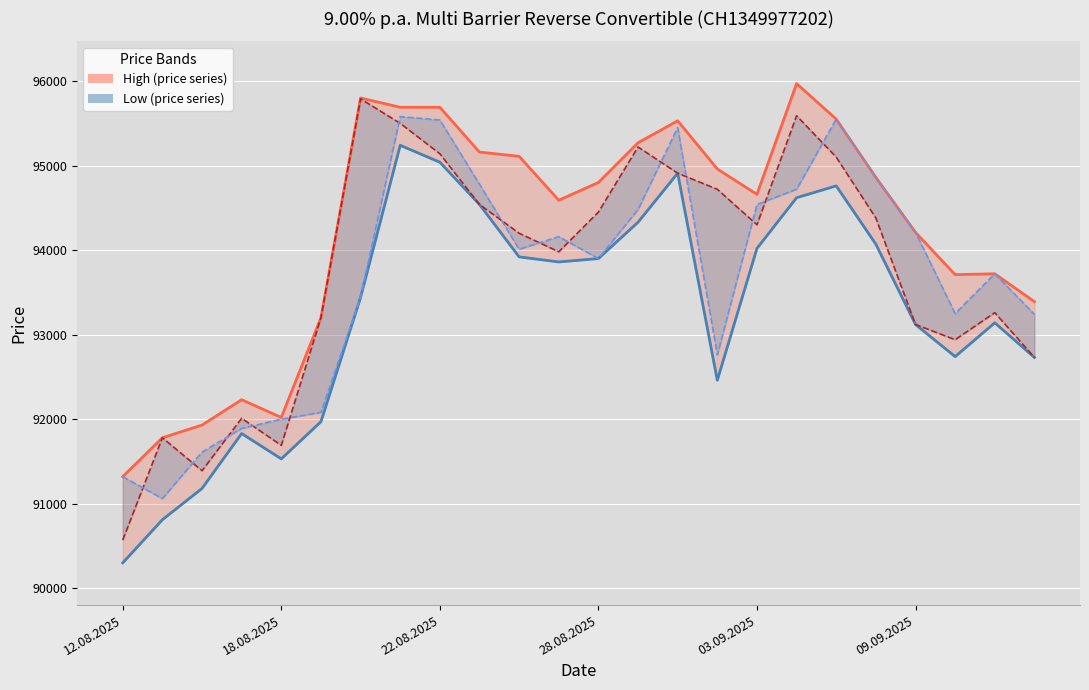

How many categories are shown in the chart?

24